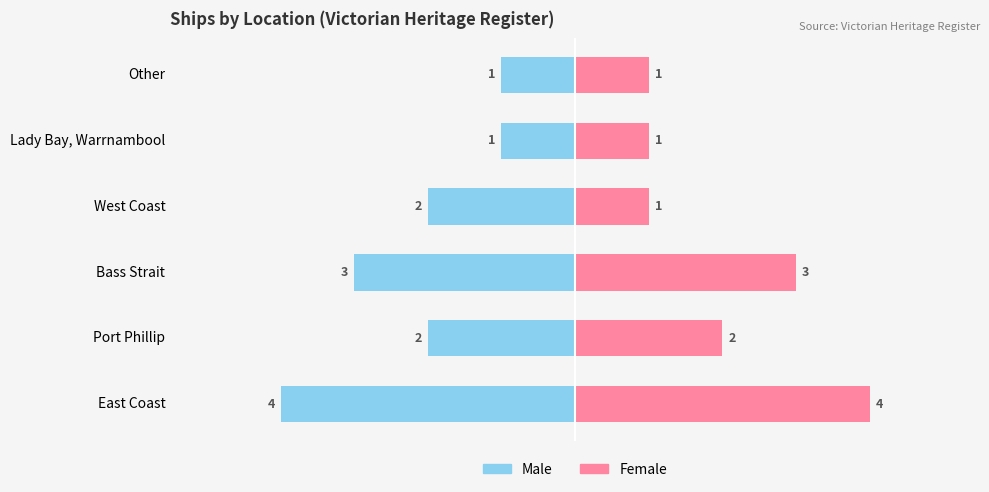

How many categories are shown in the chart?

6